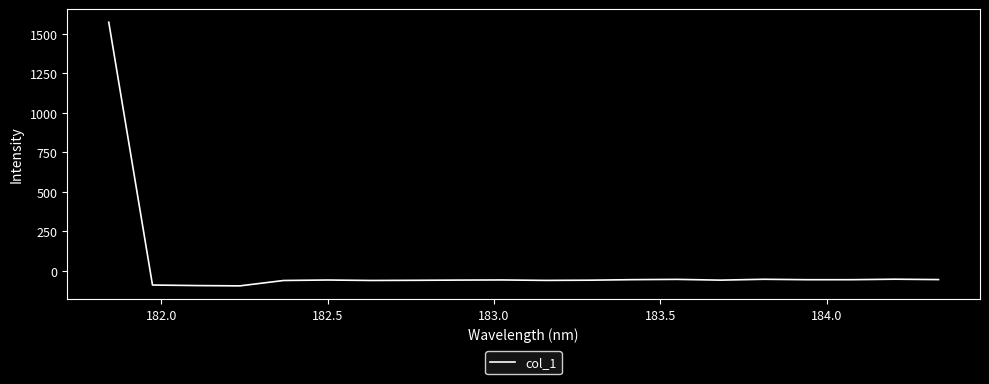

What is the minimum value shown in the chart?

-95.8